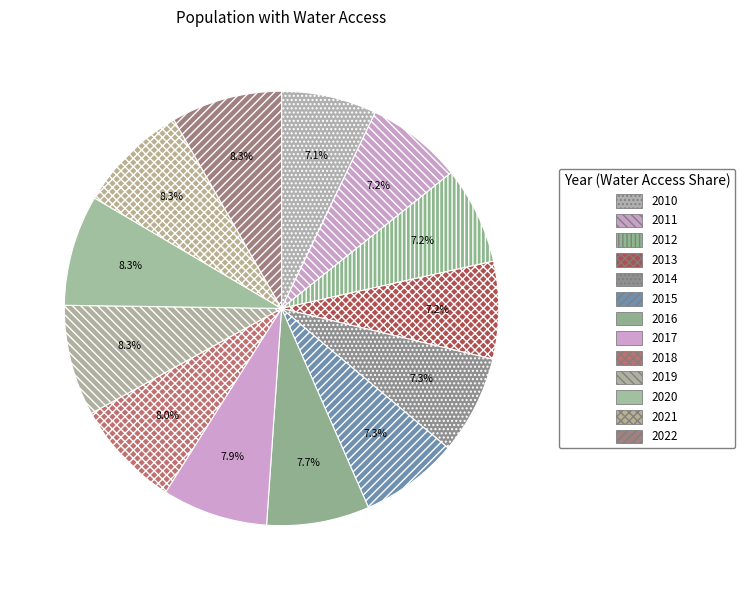

How many slices are in this pie chart?

13